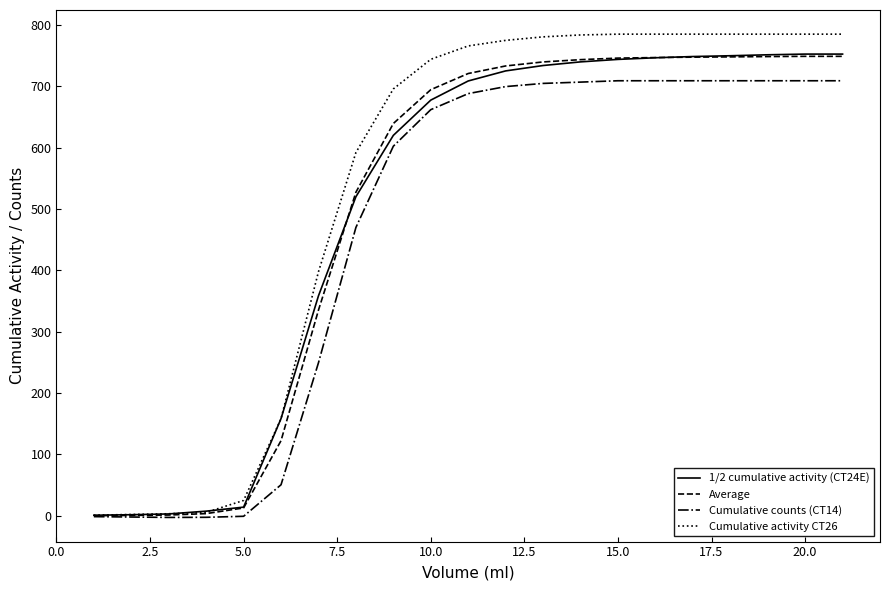

What is the maximum value for 1/2 cumulative activity (CT24E)?

752.3